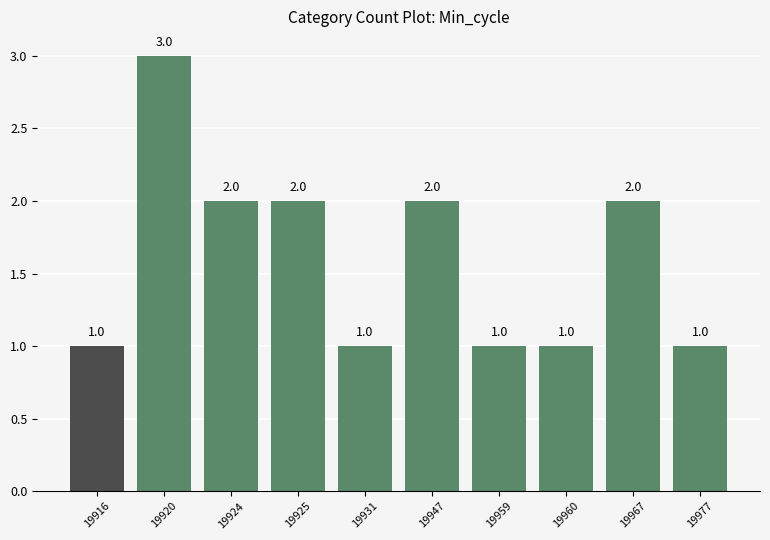

Read the value at 19931.

1